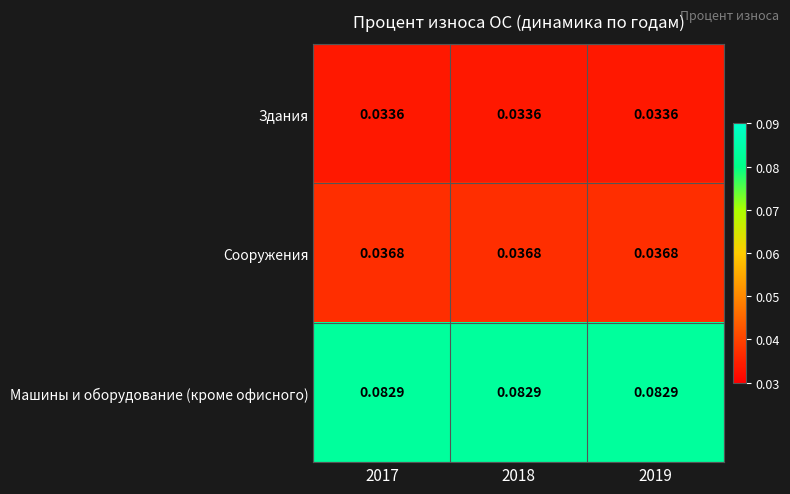

Rank the series at 2018 from lowest to highest value.

Здания, Сооружения, Машины и оборудование (кроме офисного)